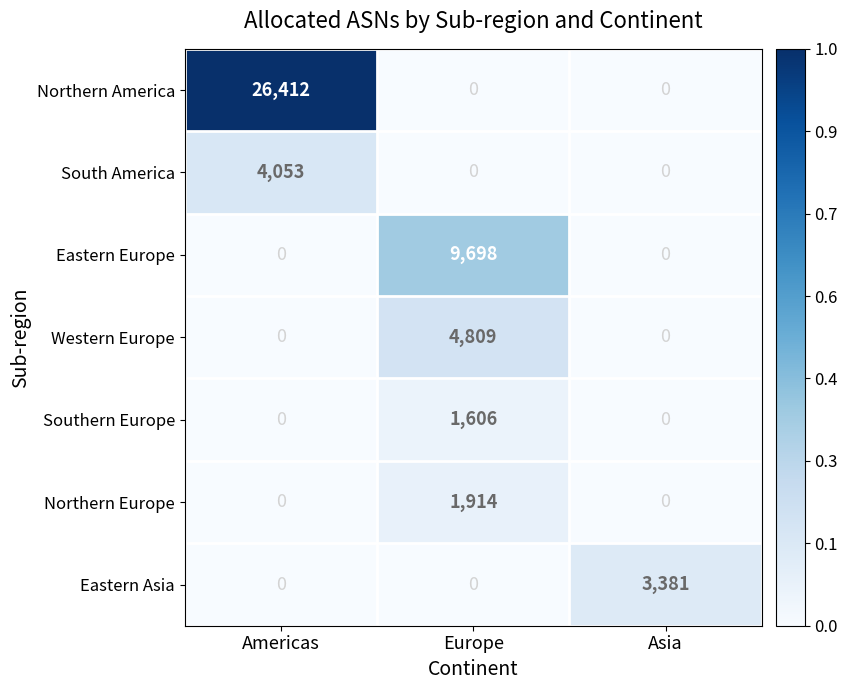

Read the South America value at Americas, to the nearest 100.

4100